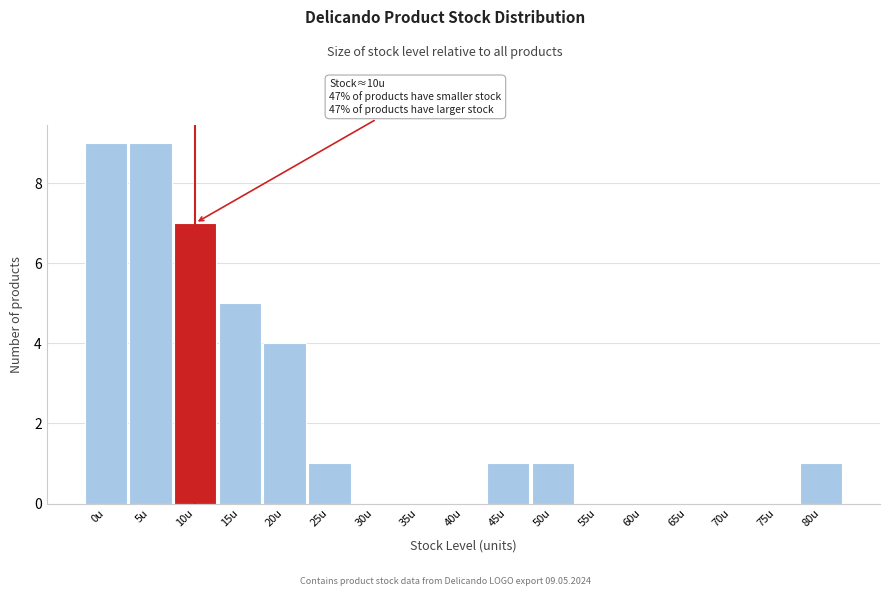

Reading left to right, extract all data points from this chart.

0u=9	5u=9	10u=7	15u=5	20u=4	25u=1	30u=0	35u=0	40u=0	45u=1	50u=1	55u=0	60u=0	65u=0	70u=0	75u=0	80u=1